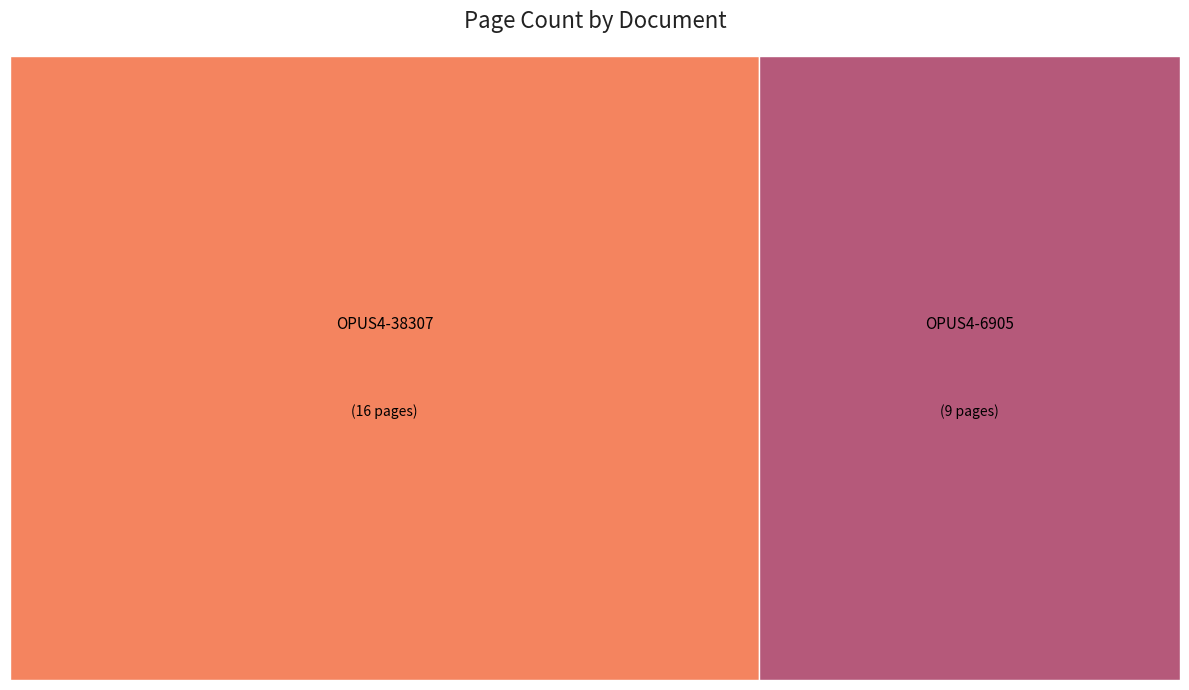

Approximately how many times larger is the value at OPUS4-38307 compared to OPUS4-6905?

1.8